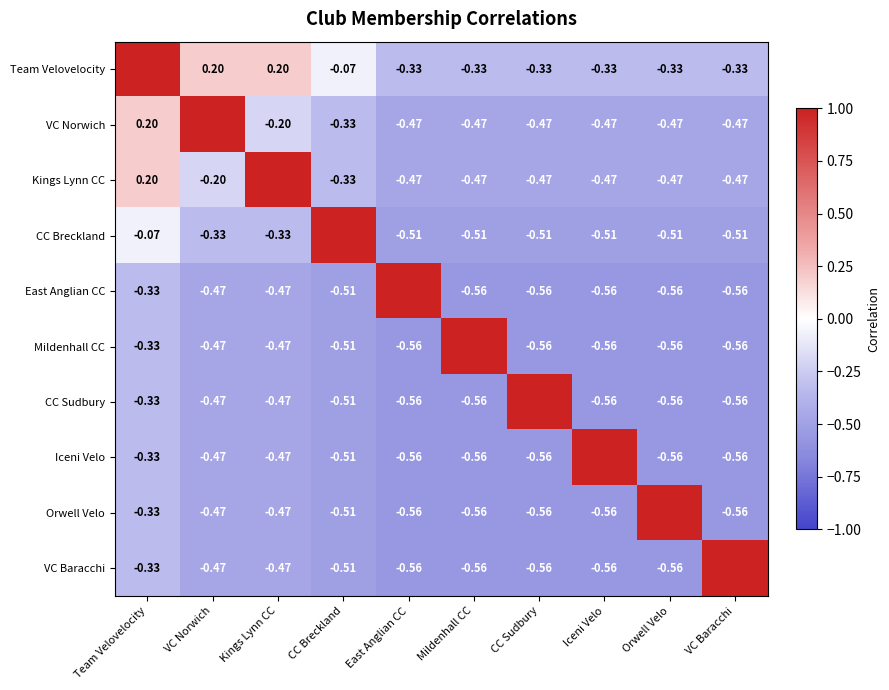

Rank the series by their maximum value, from highest to lowest.

Team Velovelocity, VC Norwich, Kings Lynn CC, CC Breckland, East Anglian CC, Mildenhall CC, CC Sudbury, Iceni Velo, Orwell Velo, VC Baracchi